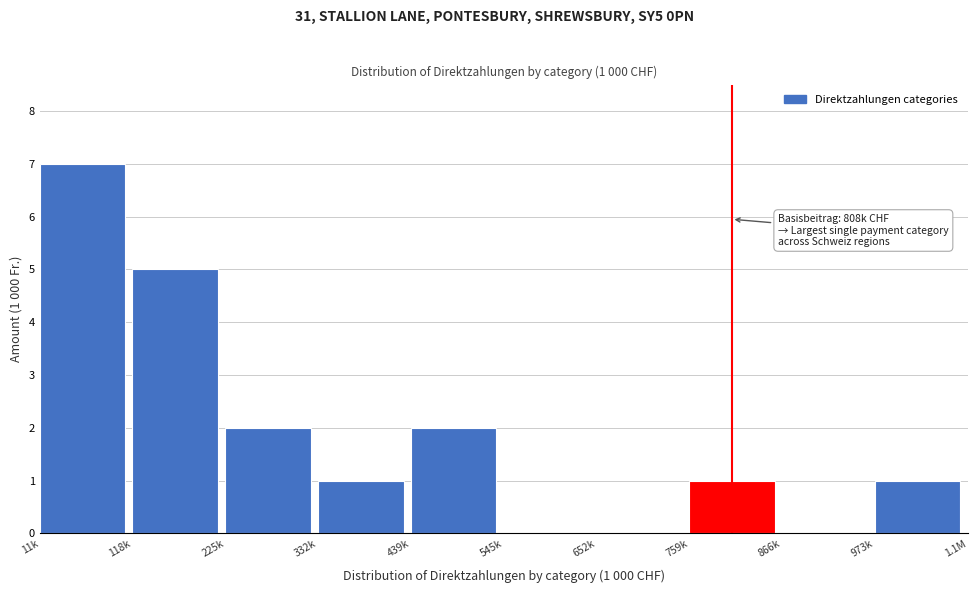

Reading left to right, transcribe all the data shown in this chart.

11k=7	118k=5	225k=2	332k=1	439k=2	545k=0	652k=0	759k=1	866k=0	973k=1